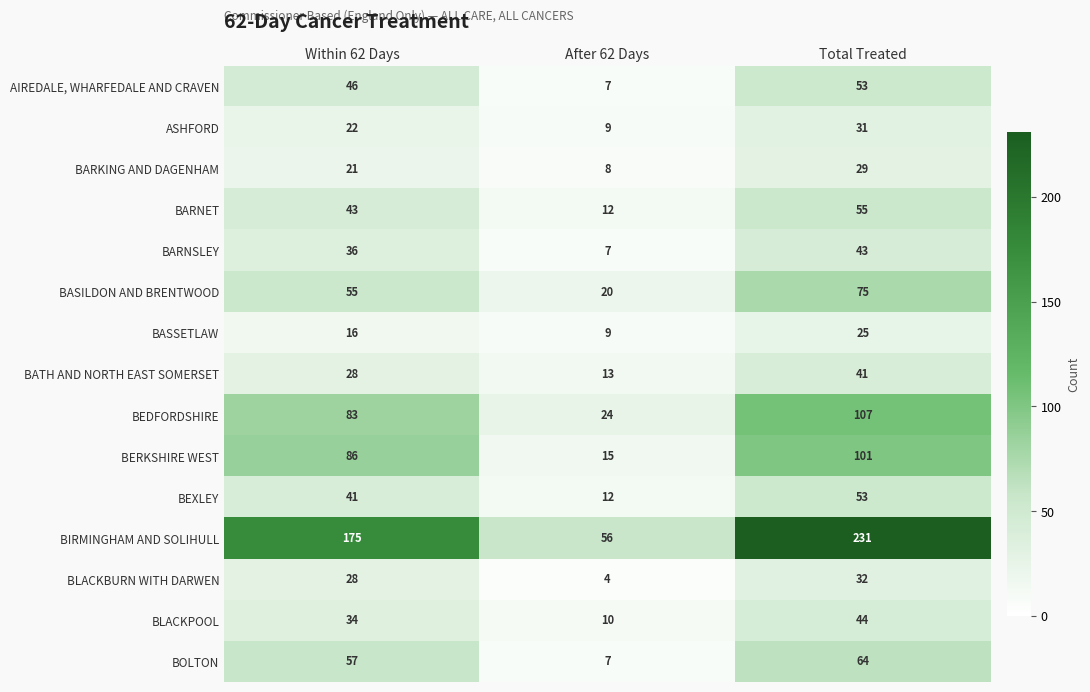

Which series has the largest total across all categories?

BIRMINGHAM AND SOLIHULL